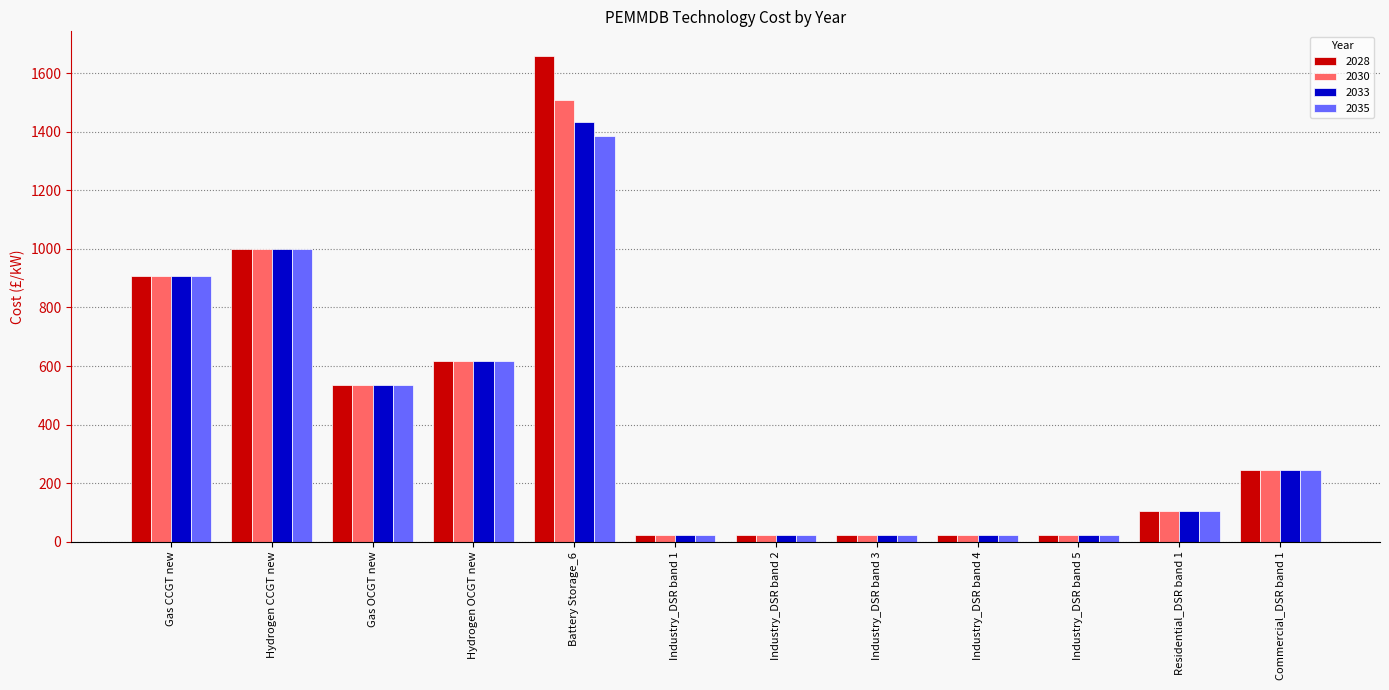

What is the sum of the 2035 values at Gas OCGT new and Industry_DSR band 2?

558.7